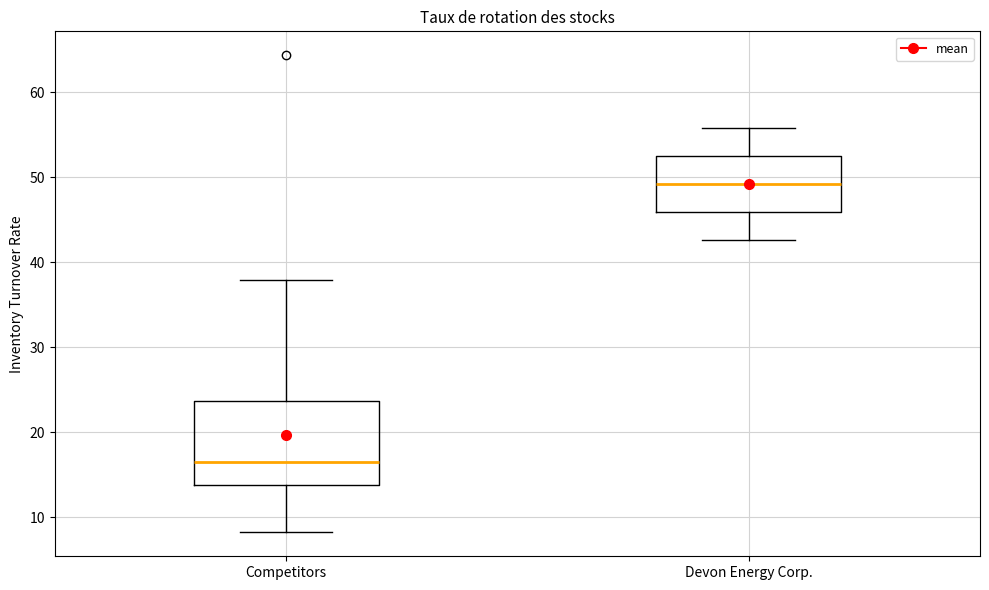

Which box's median line is the highest?

Devon Energy Corp.